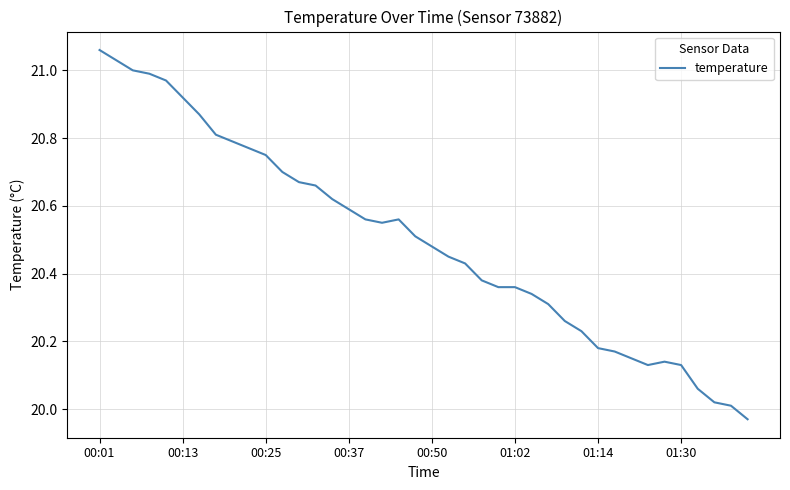

What is the difference between the maximum and minimum values?

1.1